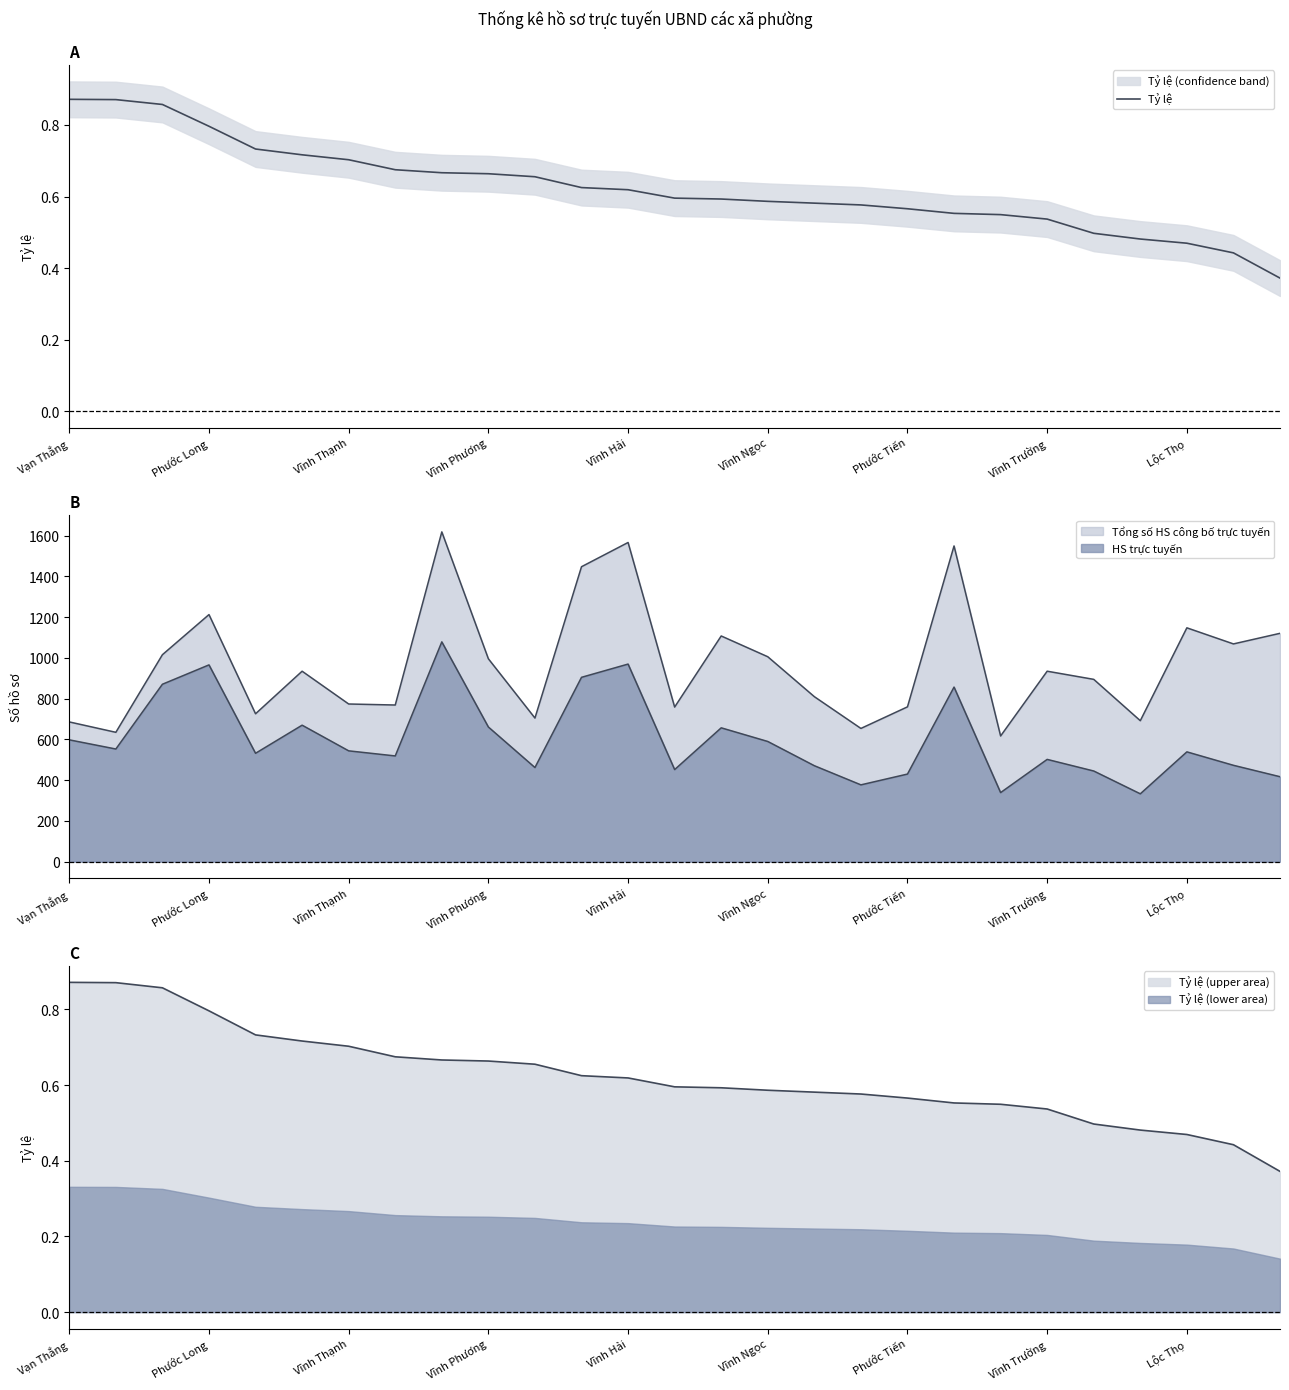

Does the chart display data point markers on the line(s)?

No